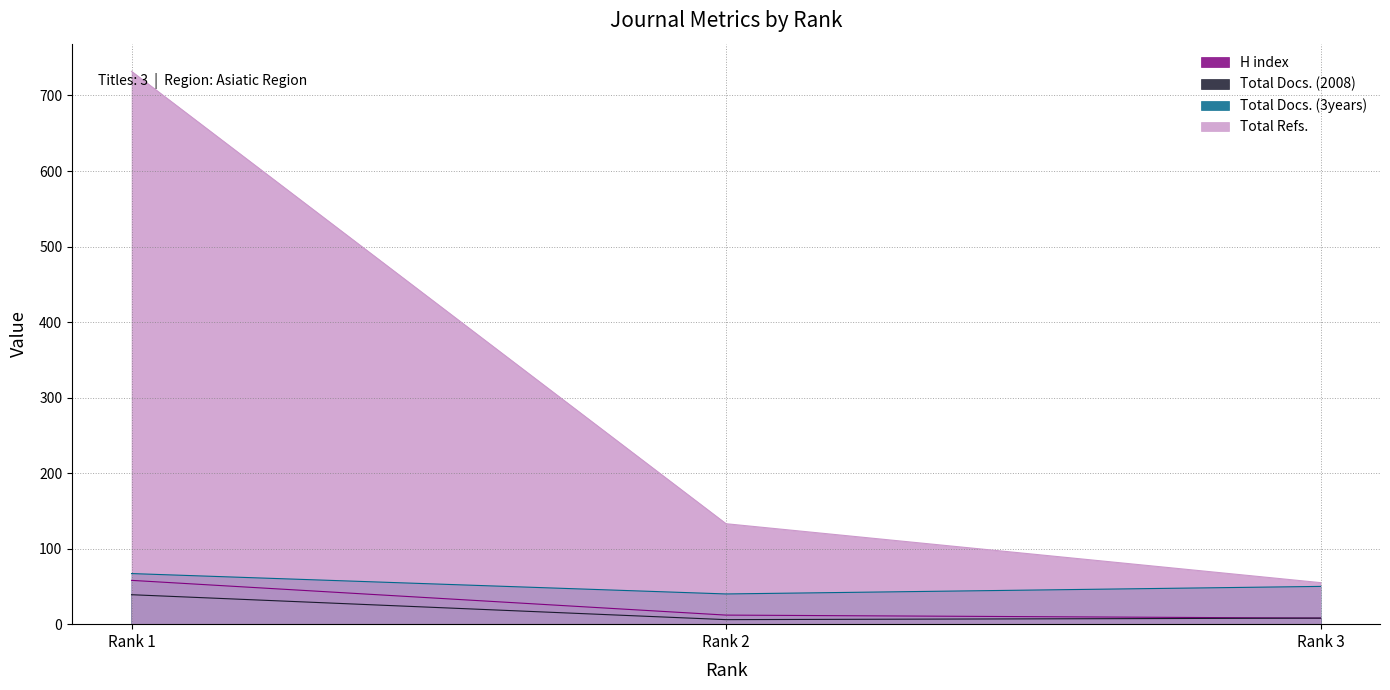

What is the minimum value shown in the chart?

6